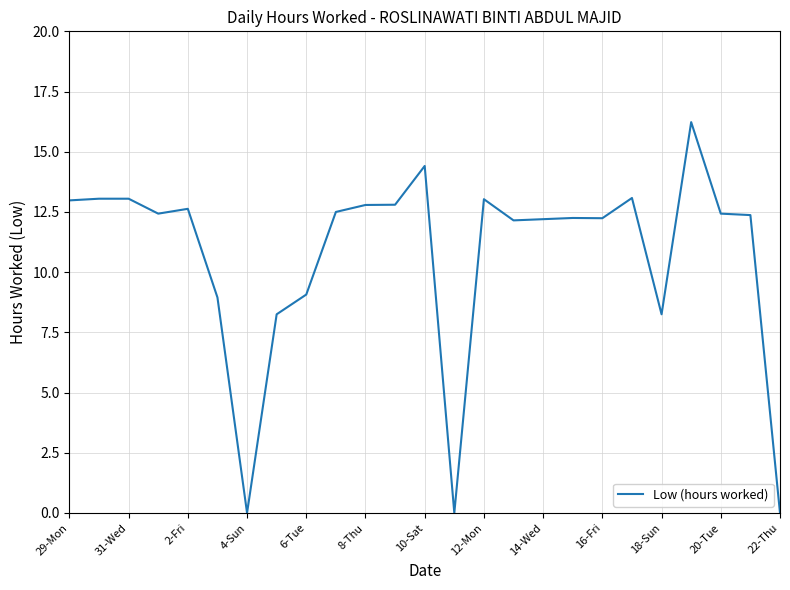

What is the greatest value displayed?

16.2